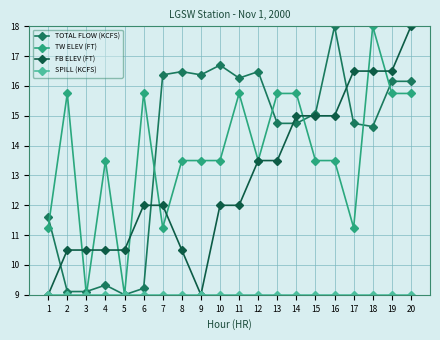

The FB ELEV (FT) series shows 20.1 at 6. True or false?

False